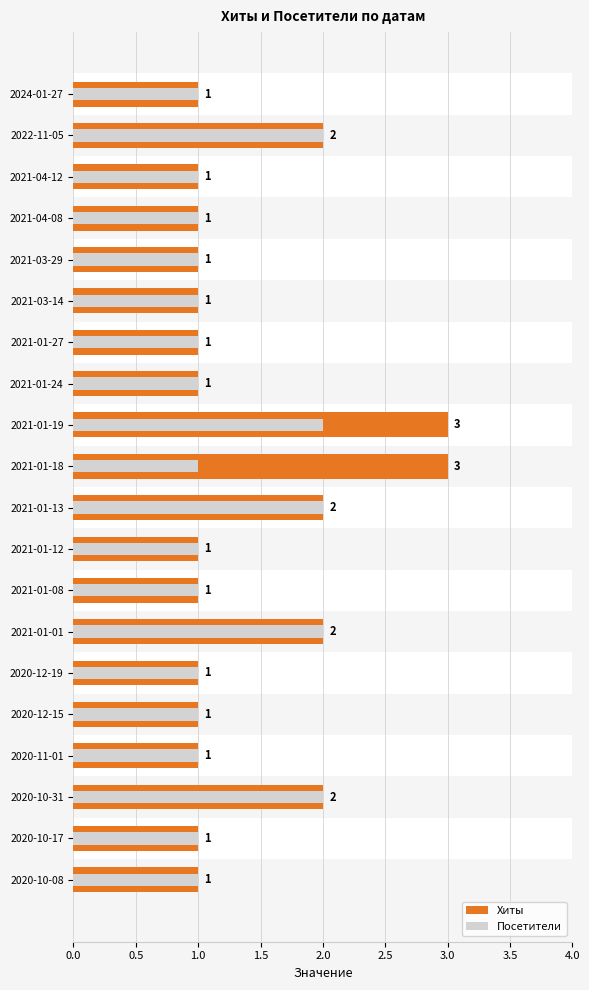

Count the number of data series in this chart.

2